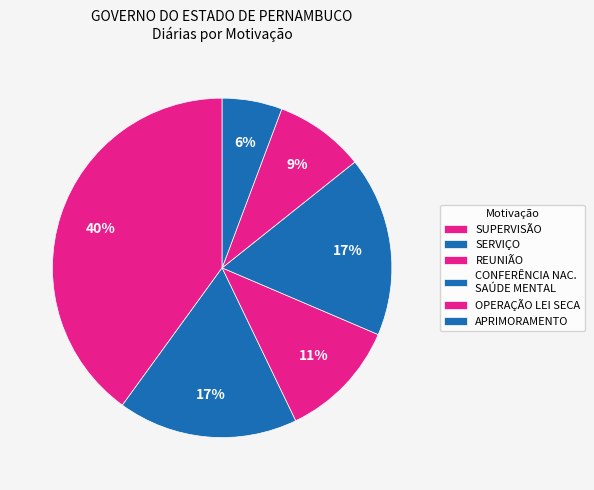

How many segments does this pie chart have?

6